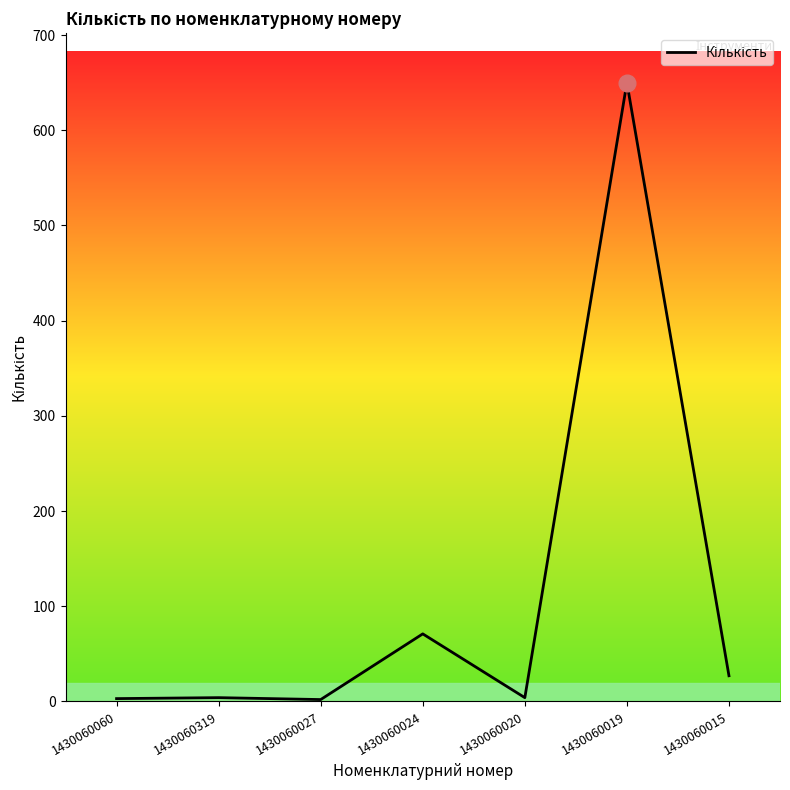

What is the greatest value displayed?

650